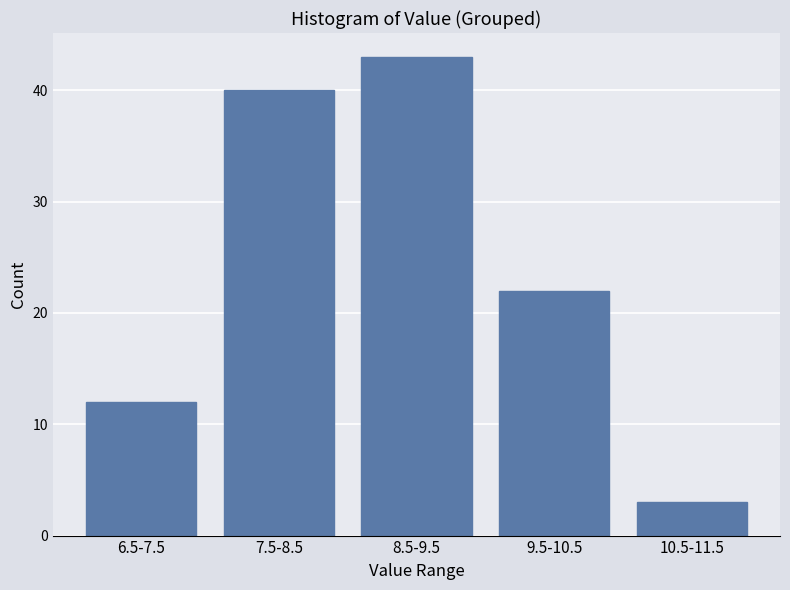

Reading right to left, transcribe all the data shown in this chart.

10.5-11.5=3	9.5-10.5=22	8.5-9.5=43	7.5-8.5=40	6.5-7.5=12